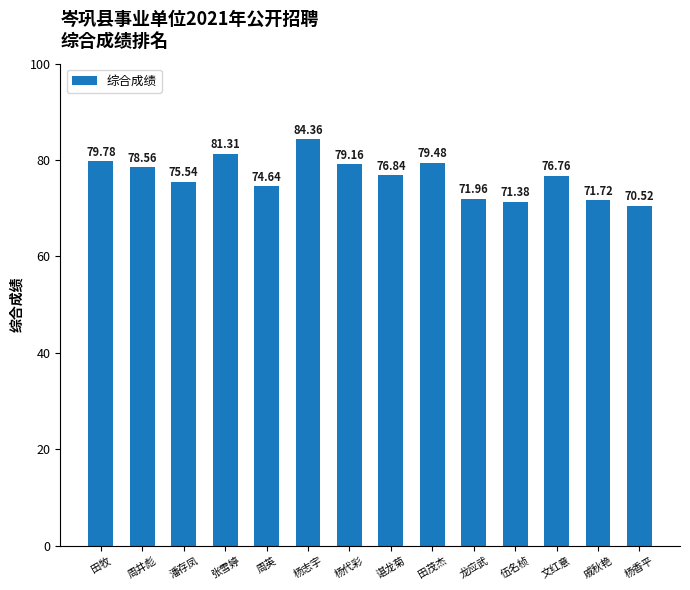

What is the change in value from 周井彪 to 文红意?

-1.8